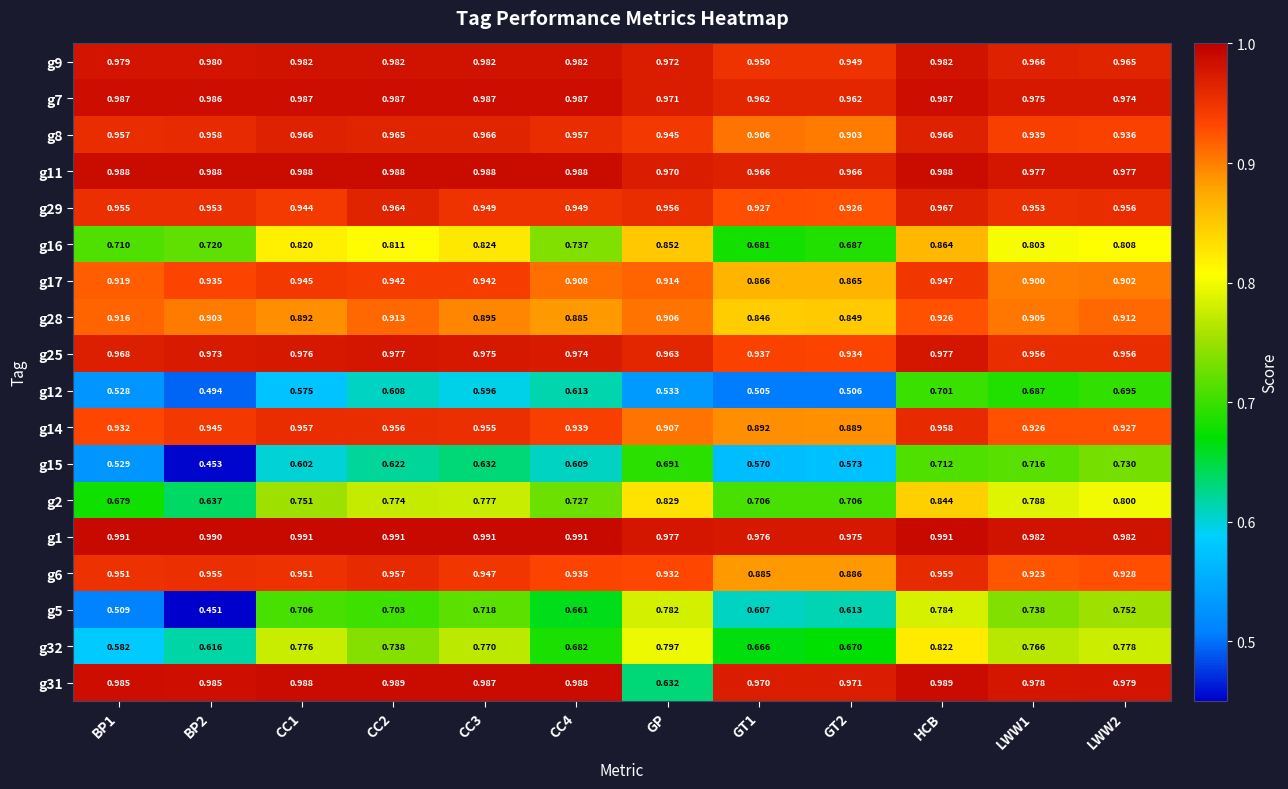

What is the total value across all series at LWW2?

16.0